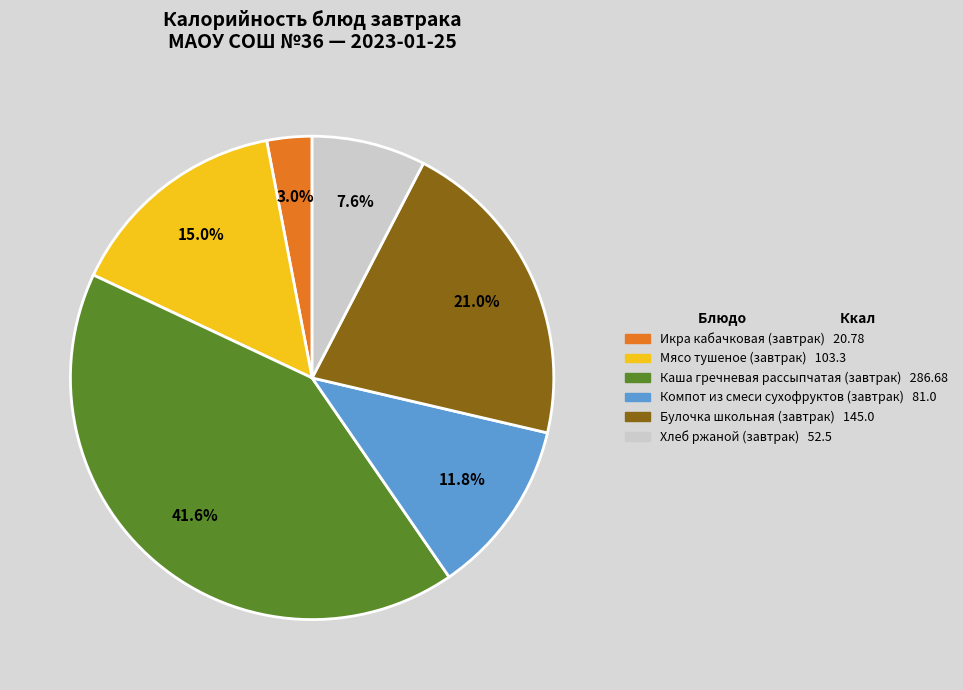

Which has a higher value, Мясо тушеное (завтрак) or Каша гречневая рассыпчатая (завтрак)?

Каша гречневая рассыпчатая (завтрак)